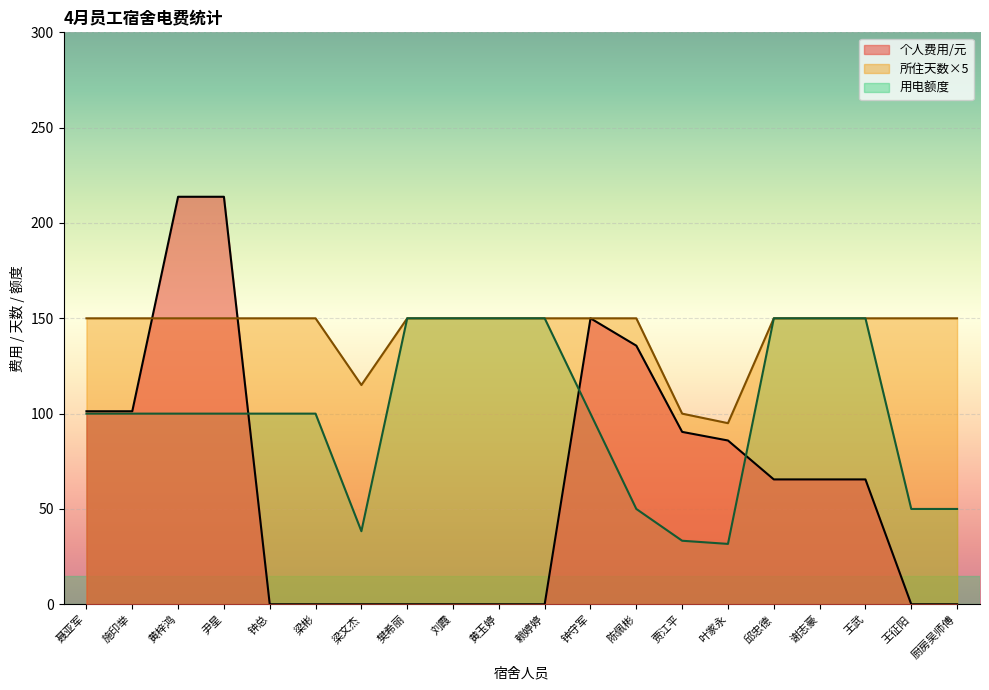

Rank the categories by 所住天数 value from highest to lowest.

聂亚军, 施印举, 黄梓鸿, 尹星, 钟总, 梁彬, 樊希丽, 刘霞, 黄玉婷, 赖婷婷, 钟守军, 陈佩彬, 邱忠德, 谢志豪, 王武, 王征阳, 厨房吴师傅, 梁文杰, 贾江平, 叶家永